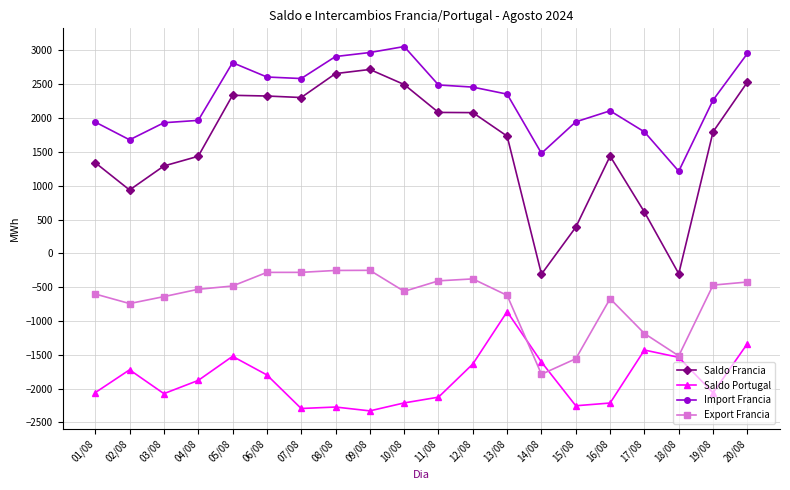

What is the label of the 11th point from the left?

11/08